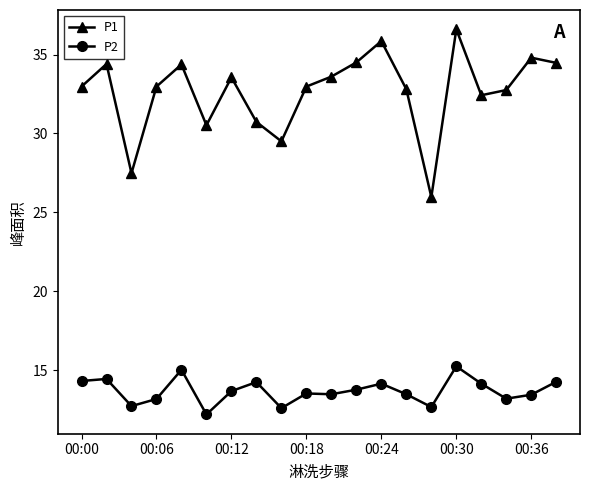

What is the highest value of the P1 series?

36.6